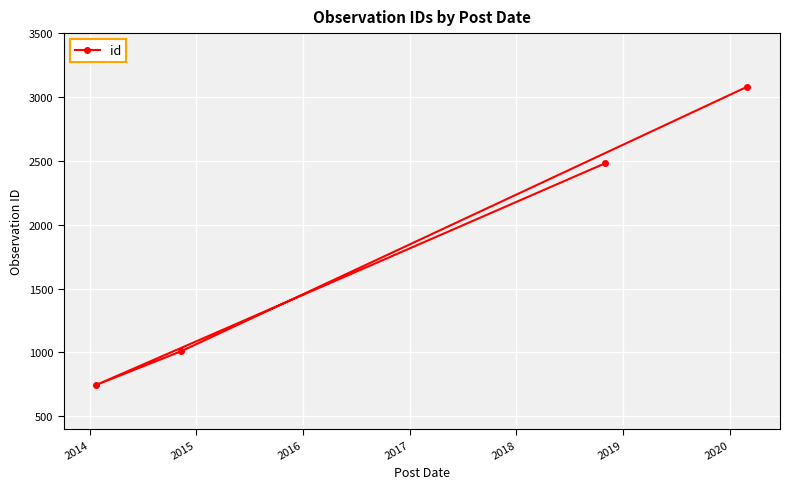

What is the value of the 3rd point from the left?

2479